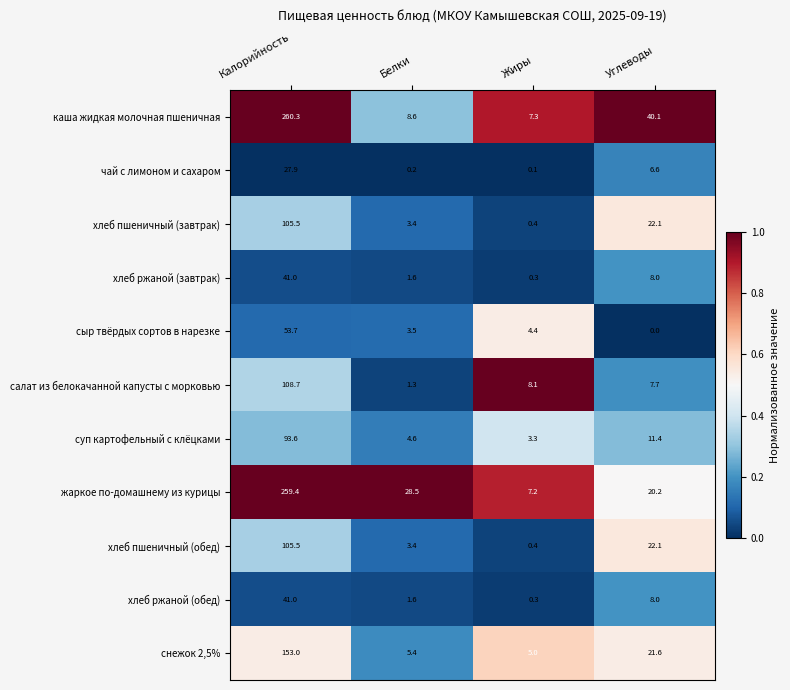

What is the average value of the хлеб пшеничный (завтрак) series?

32.9